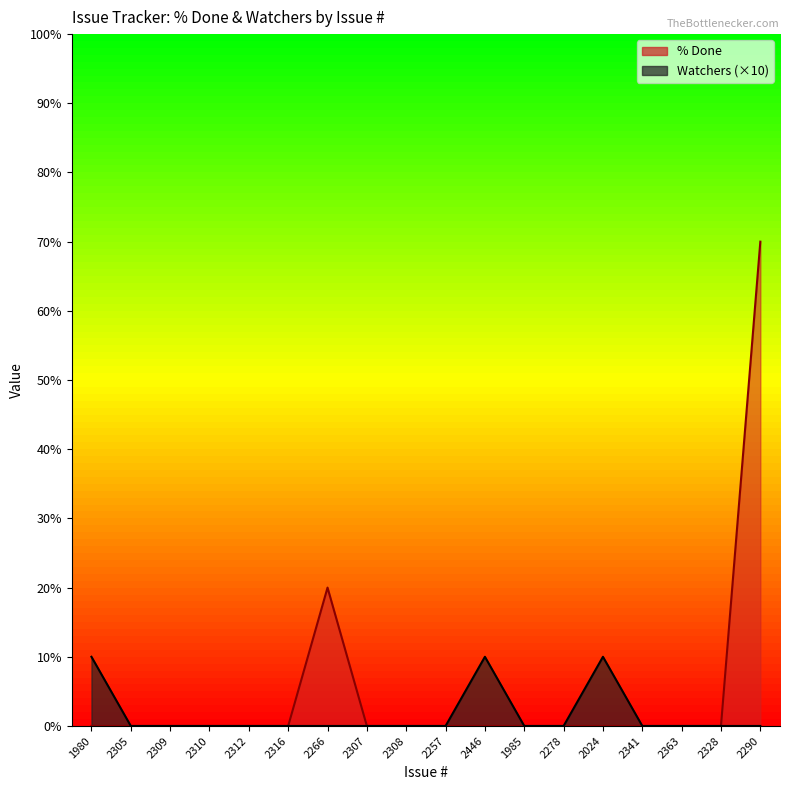

At which category does the chart reach its minimum across all series?

1980